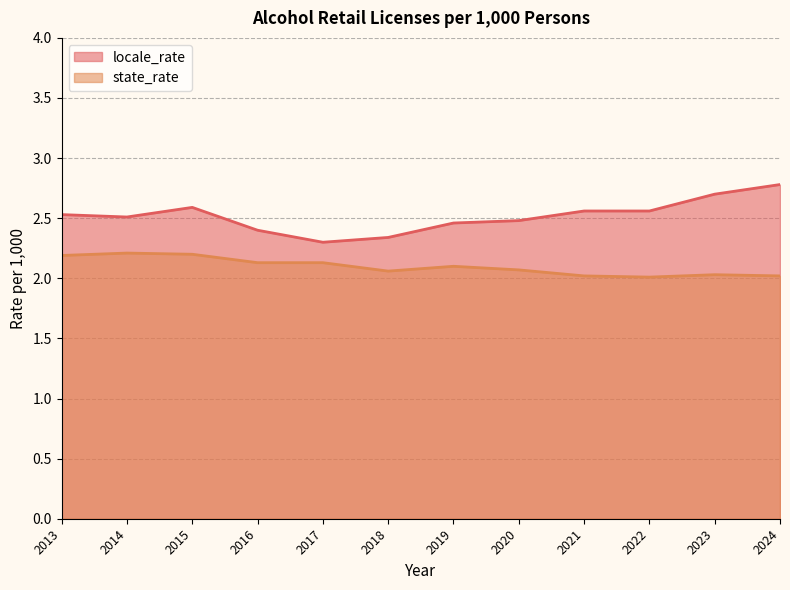

The value of state_rate at 2019 is 3.0. True or false?

False